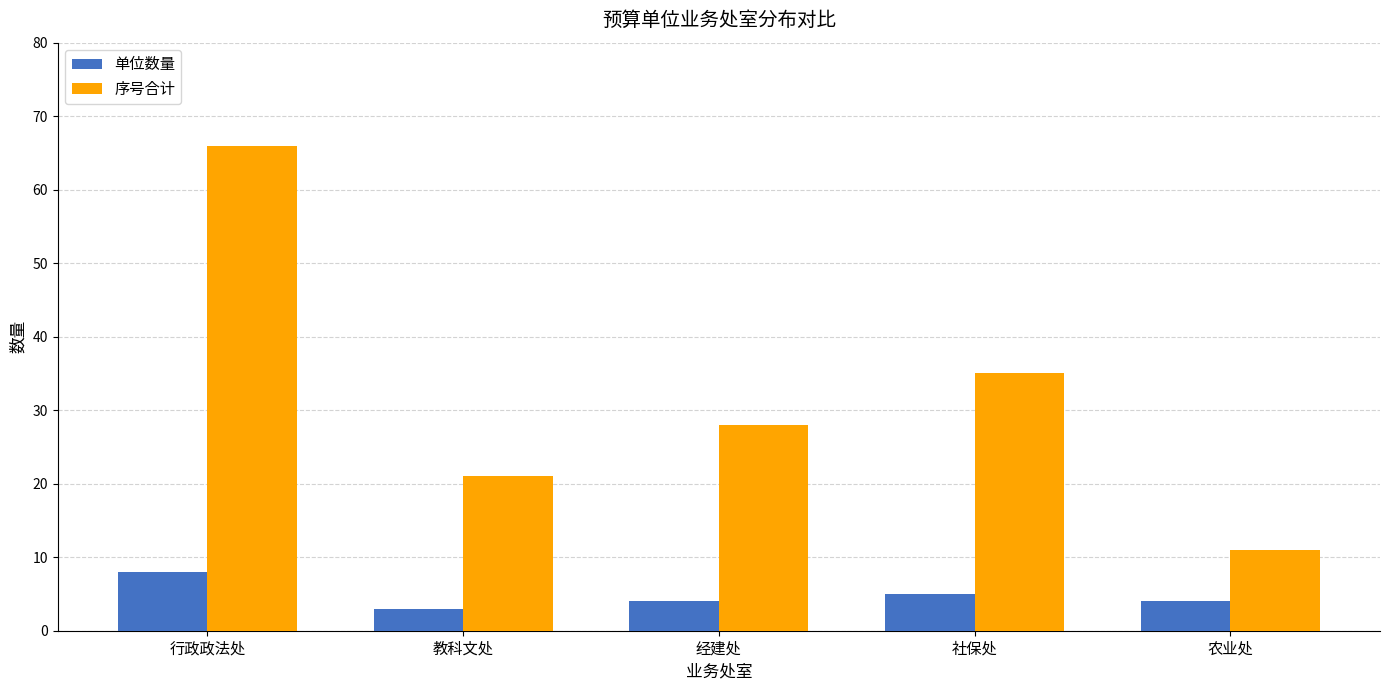

How many groups of bars are there?

5